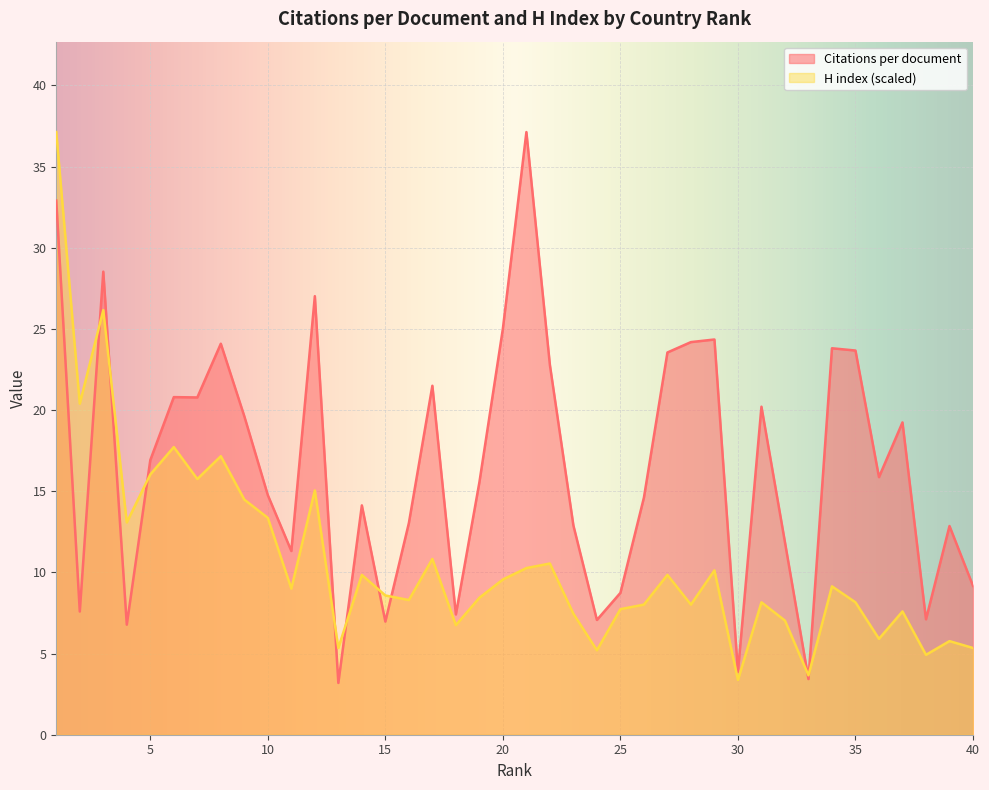

Rank the categories by H index value from lowest to highest.

30, 33, 38, 24, 13, 40, 39, 36, 18, 32, 23, 37, 25, 26, 28, 31, 35, 16, 19, 15, 11, 34, 20, 14, 27, 29, 21, 22, 17, 4, 10, 9, 12, 7, 5, 8, 6, 2, 3, 1